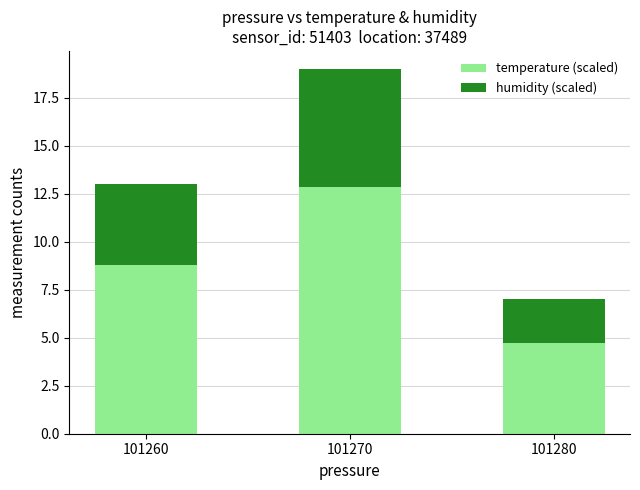

Reading left to right, list the values for the temperature (scaled) series.

101260=8.8	101270=12.9	101280=4.7